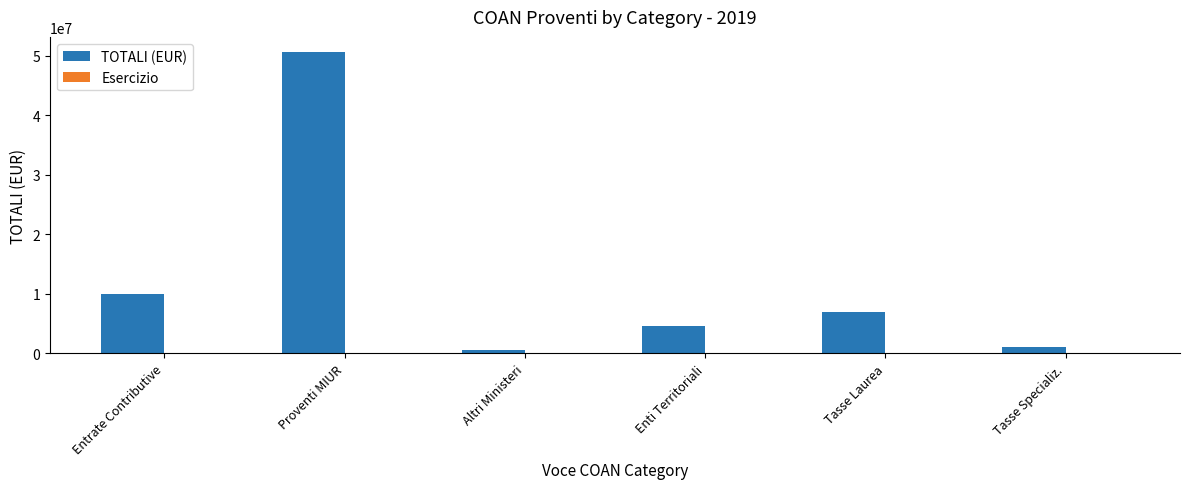

How many data points does each series have?

6